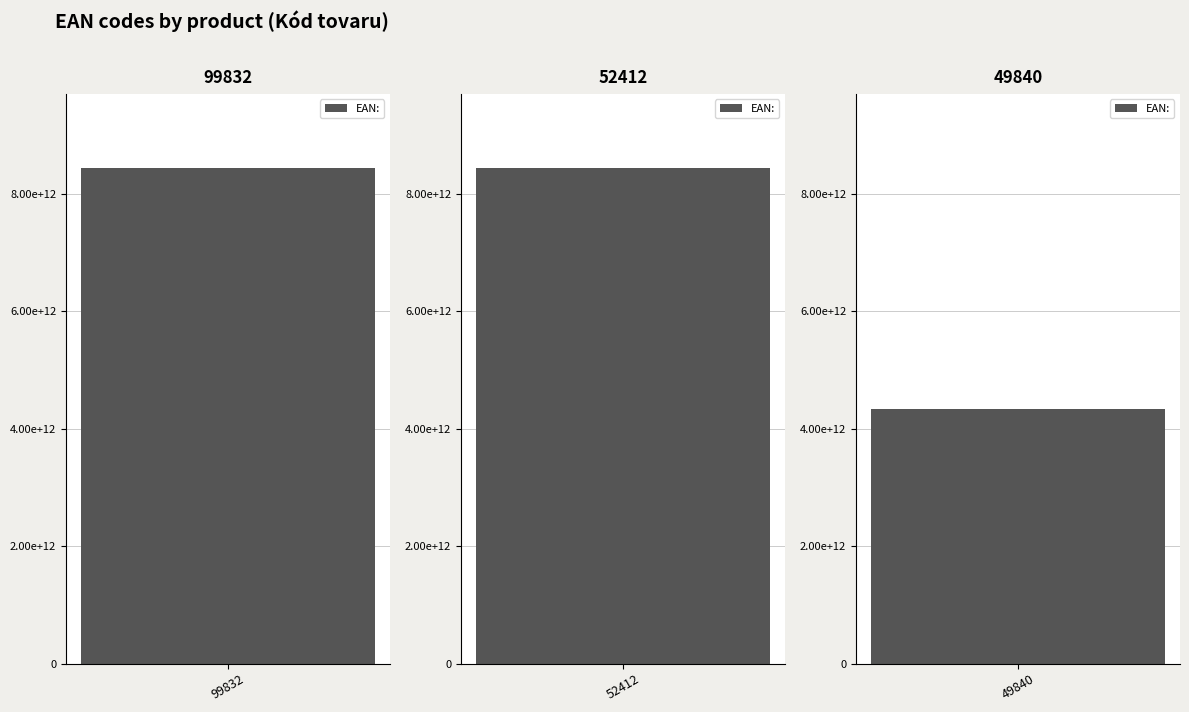

Are the bars horizontal?

No